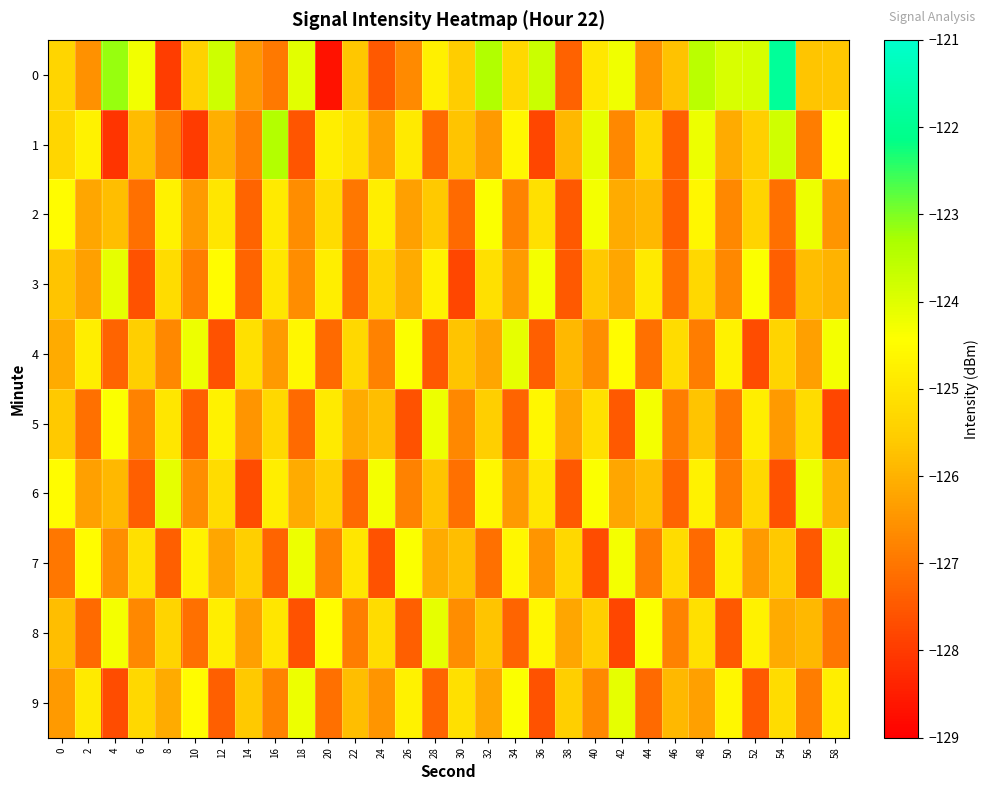

What is the minimum value shown in the chart?

-128.7